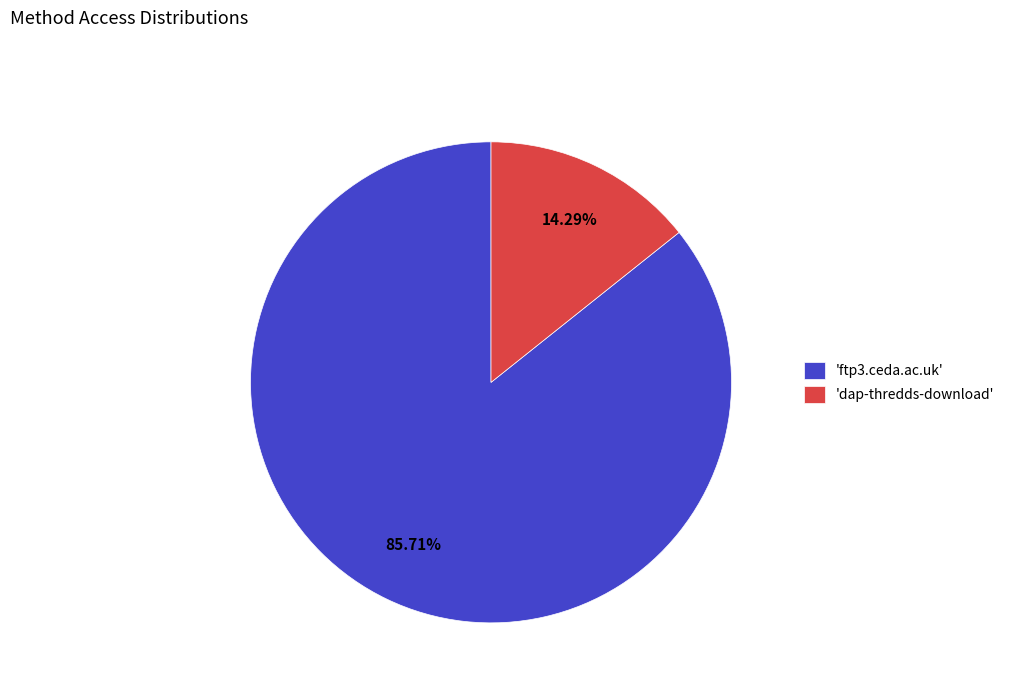

To the nearest percent, what is the average slice percentage?

50%